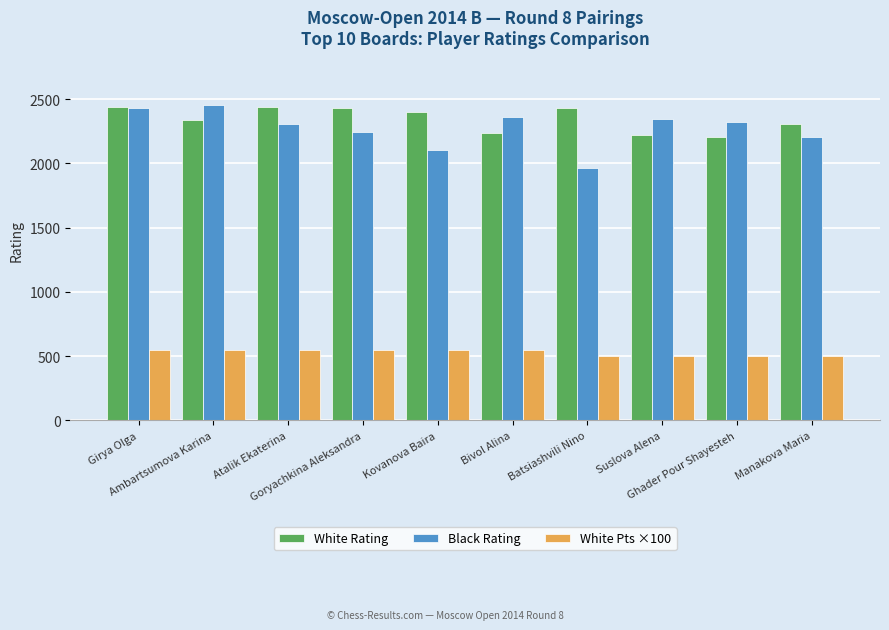

Count the White Pts ×100 values in the range 500 to 550.

10